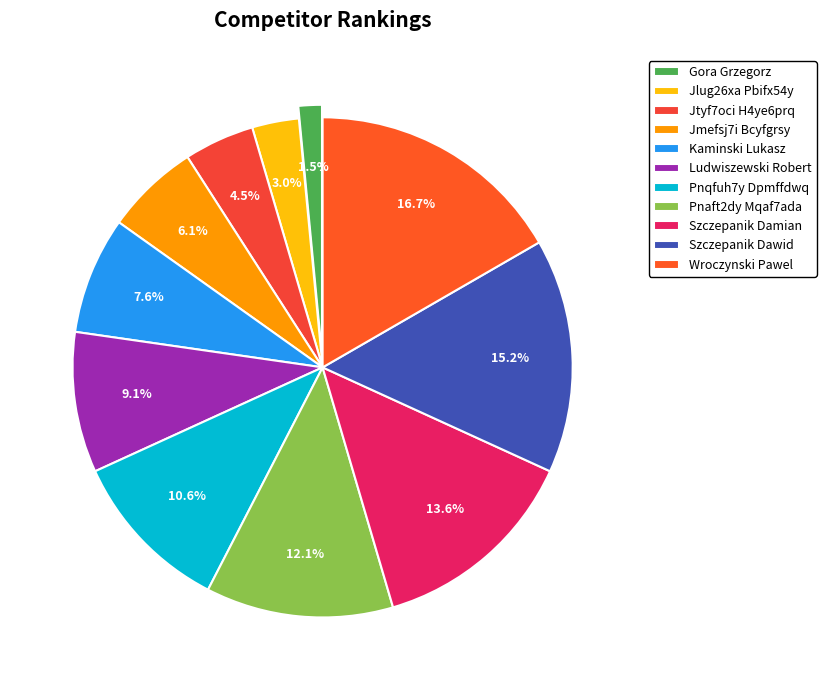

How many slices are in this pie chart?

11